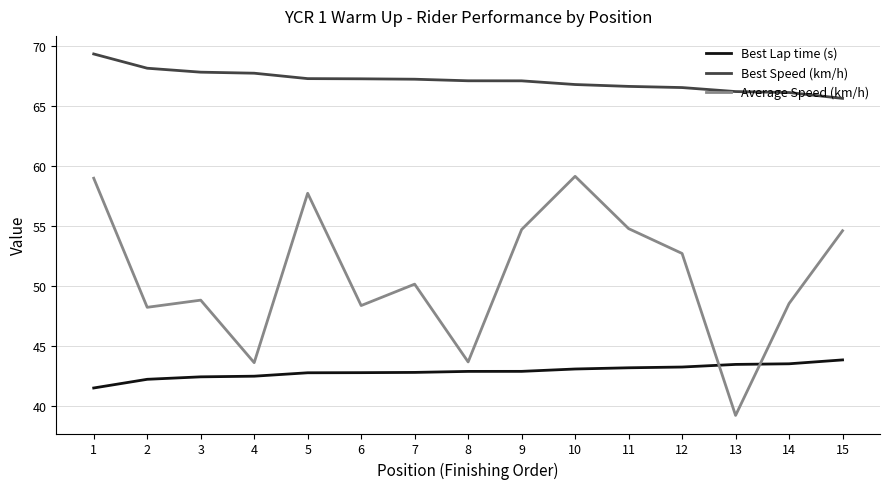

What is the spread (max minus min) of values at 1?

27.8